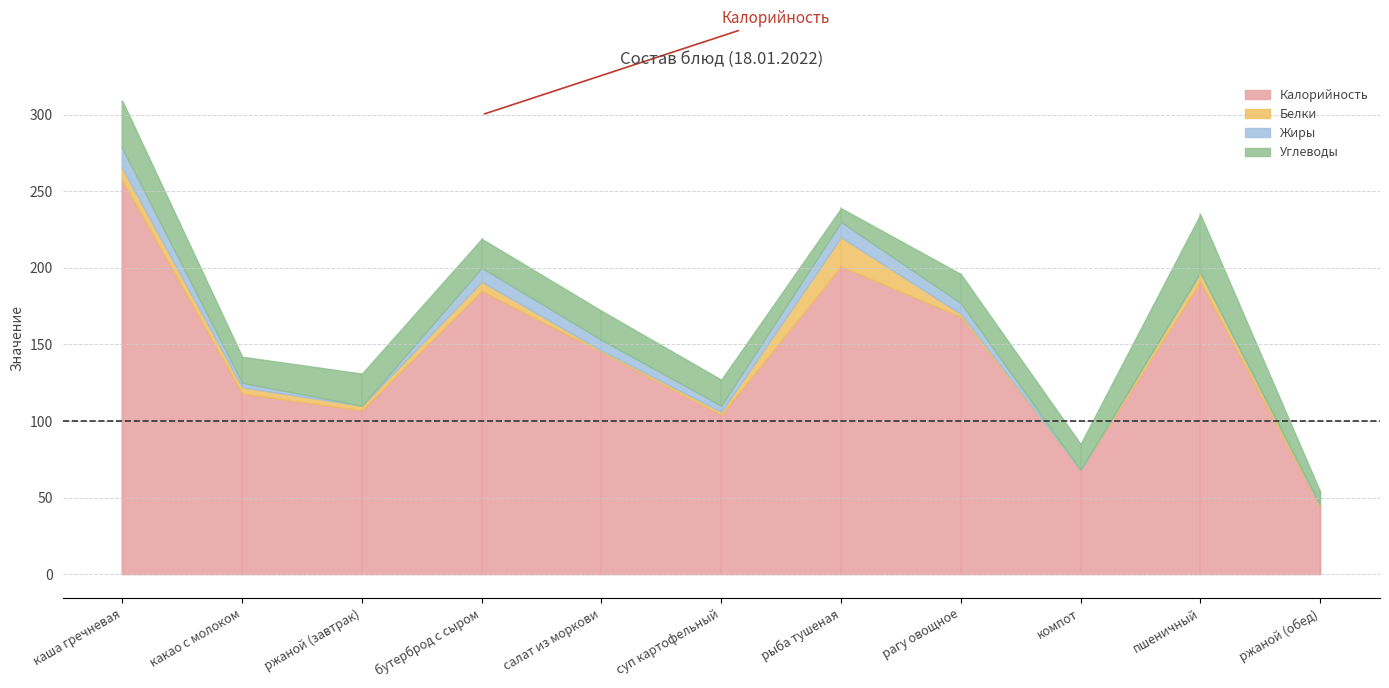

At which label does Белки first exceed 3?

каша гречневая